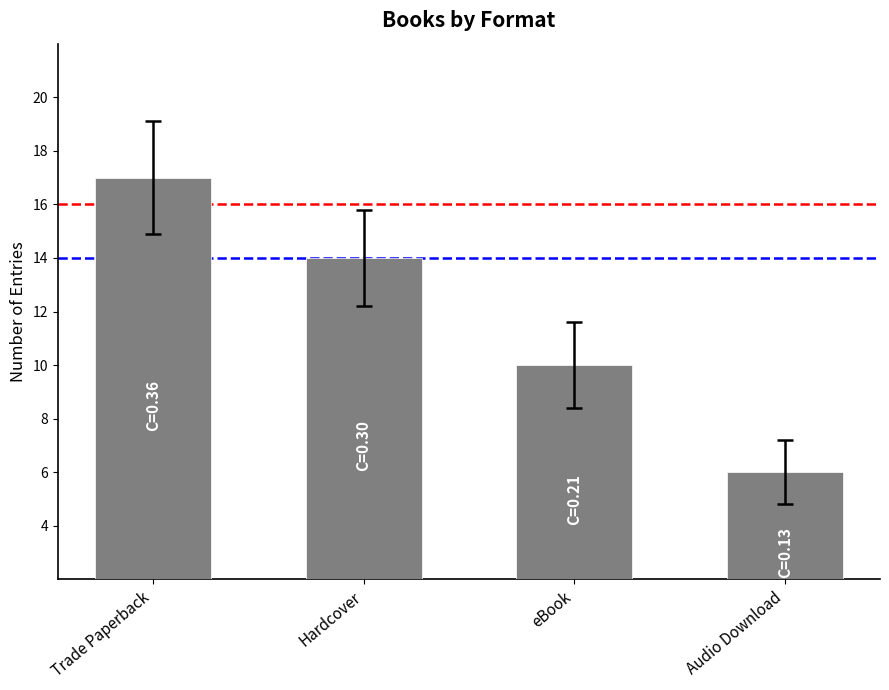

How many values are between 10 and 17?

3